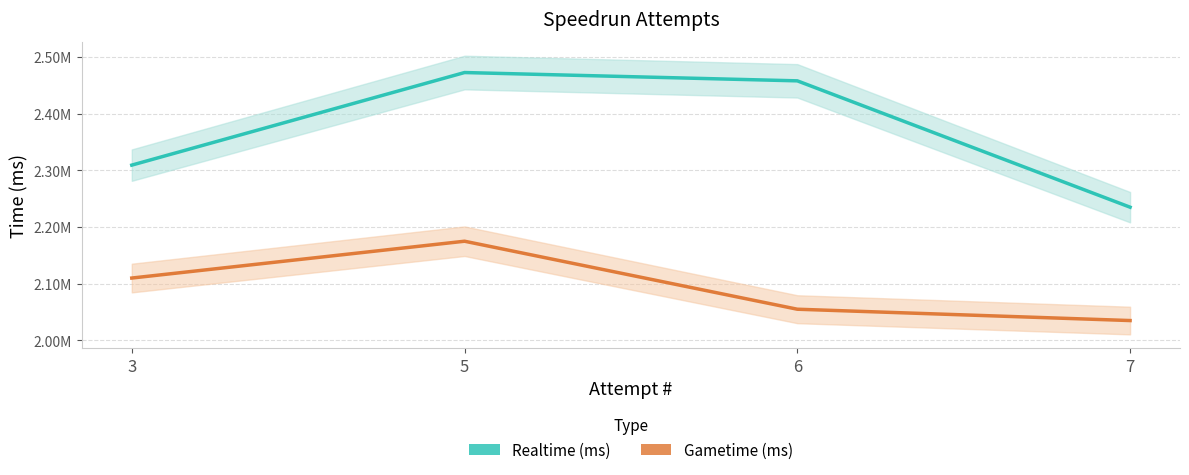

What value does the Realtime (ms) series have at 5?

2472679